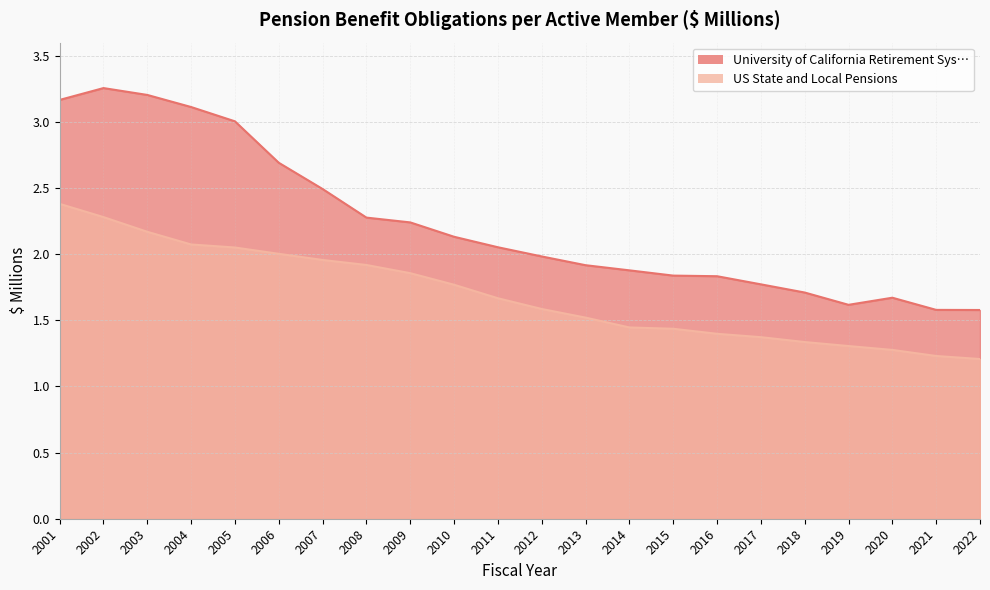

The University of California Retirement Sys… series shows 2.0 at 2005. True or false?

False